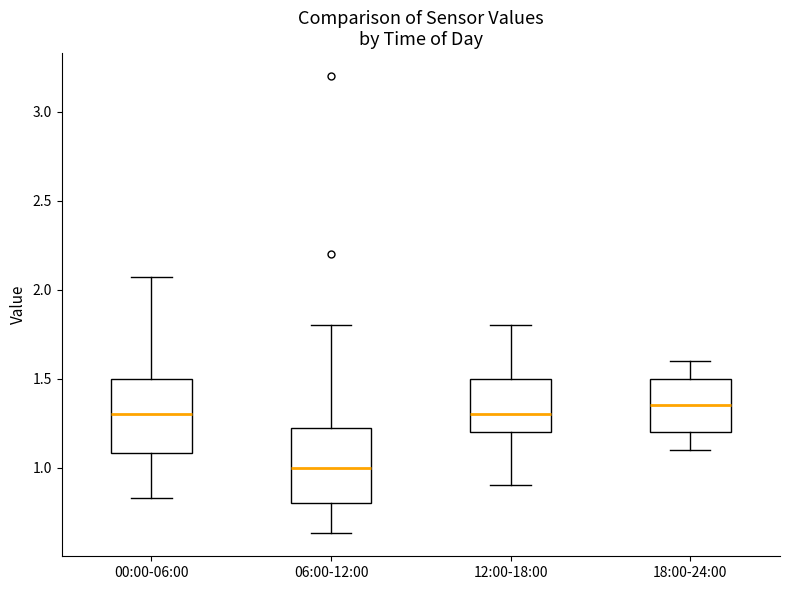

Which box has the highest median line?

18:00-24:00